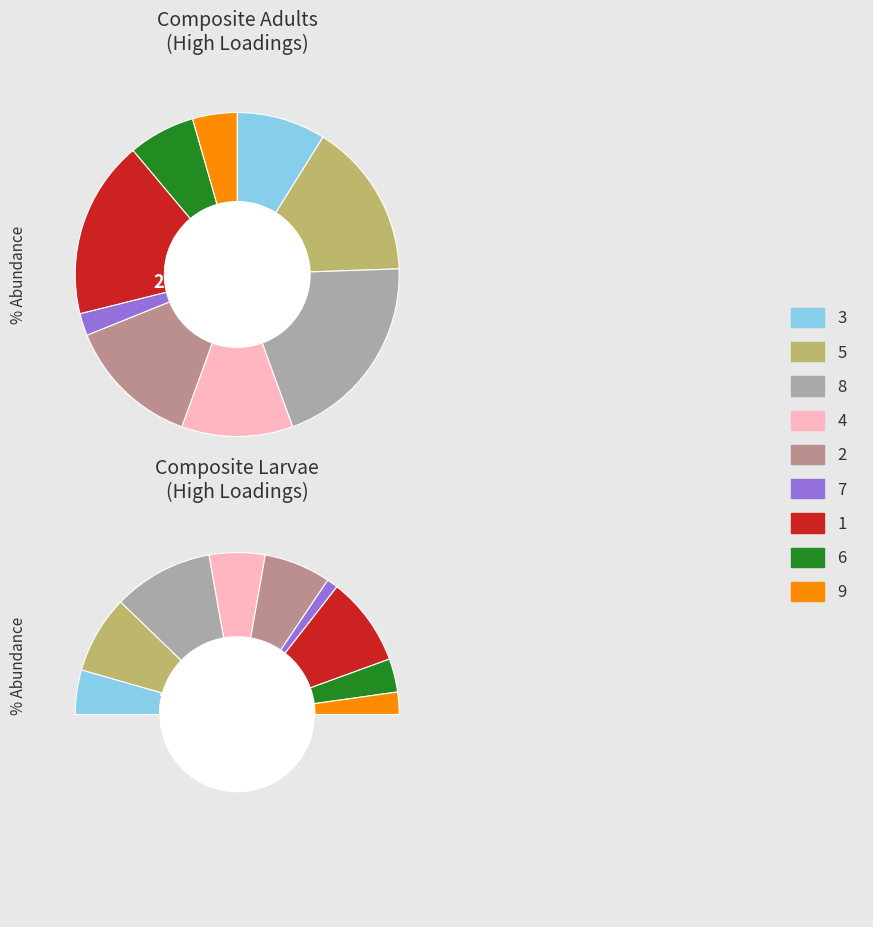

To the nearest percent, what is the difference between the largest and smallest slice percentages?

18%